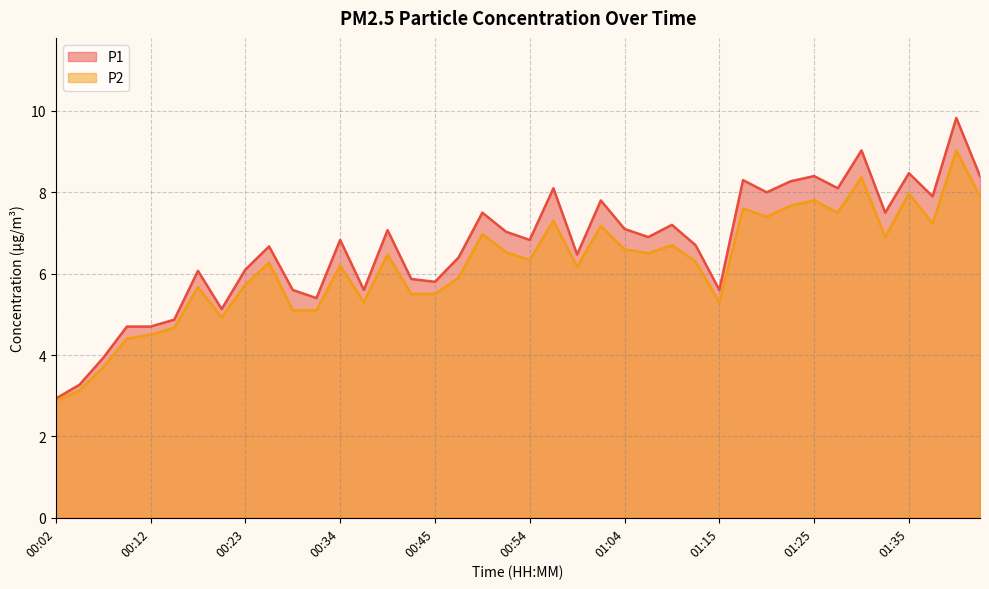

Between 00:26 and 01:20, which is larger?

01:20